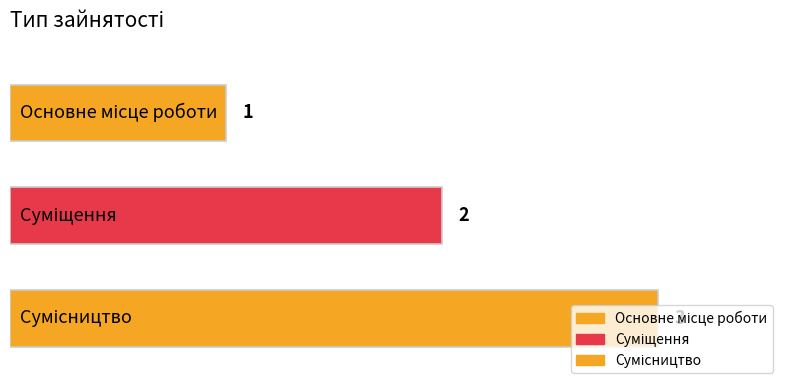

Where is the data nearest to the value 2?

Суміщення